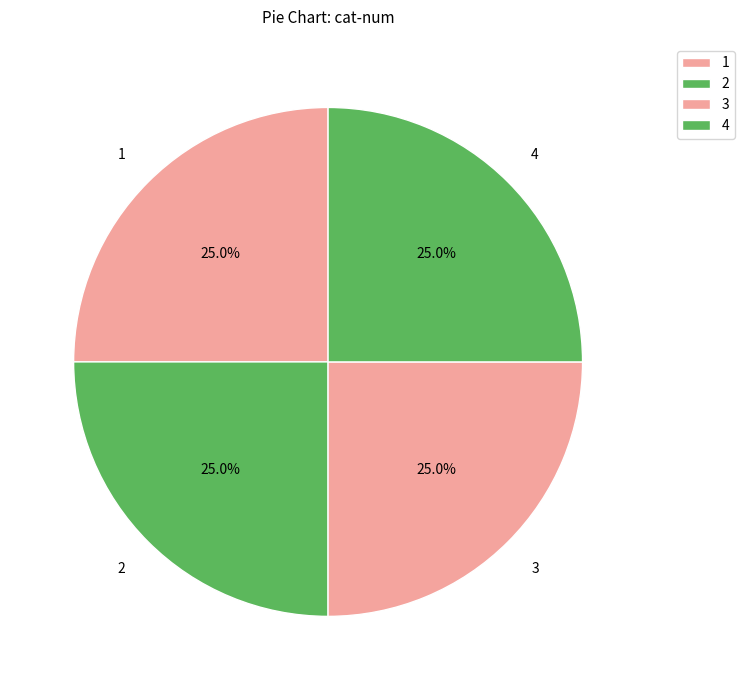

The 4 slice represents 25% of the pie. True or false?

True